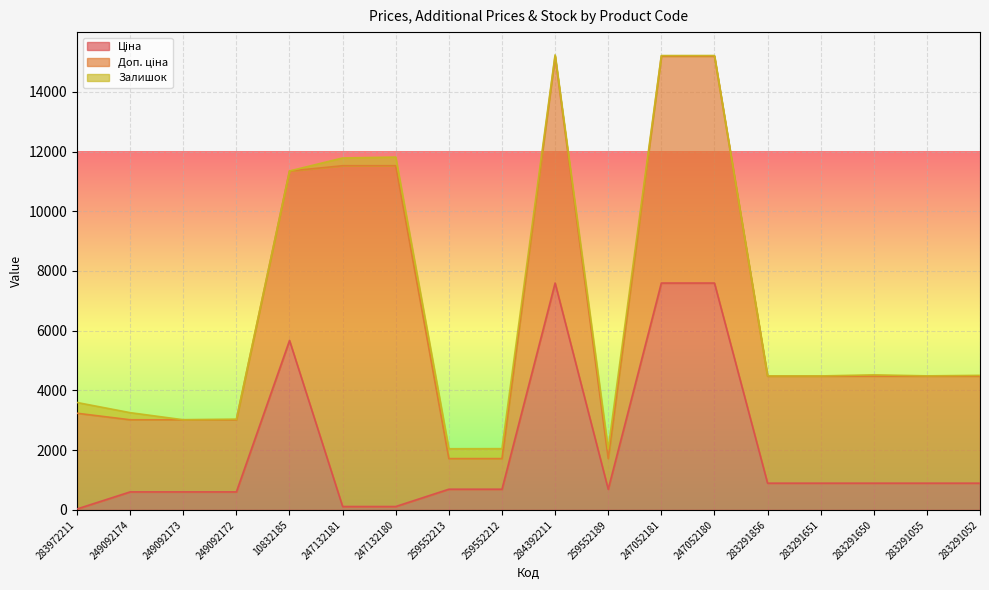

How many data points does each series have?

18